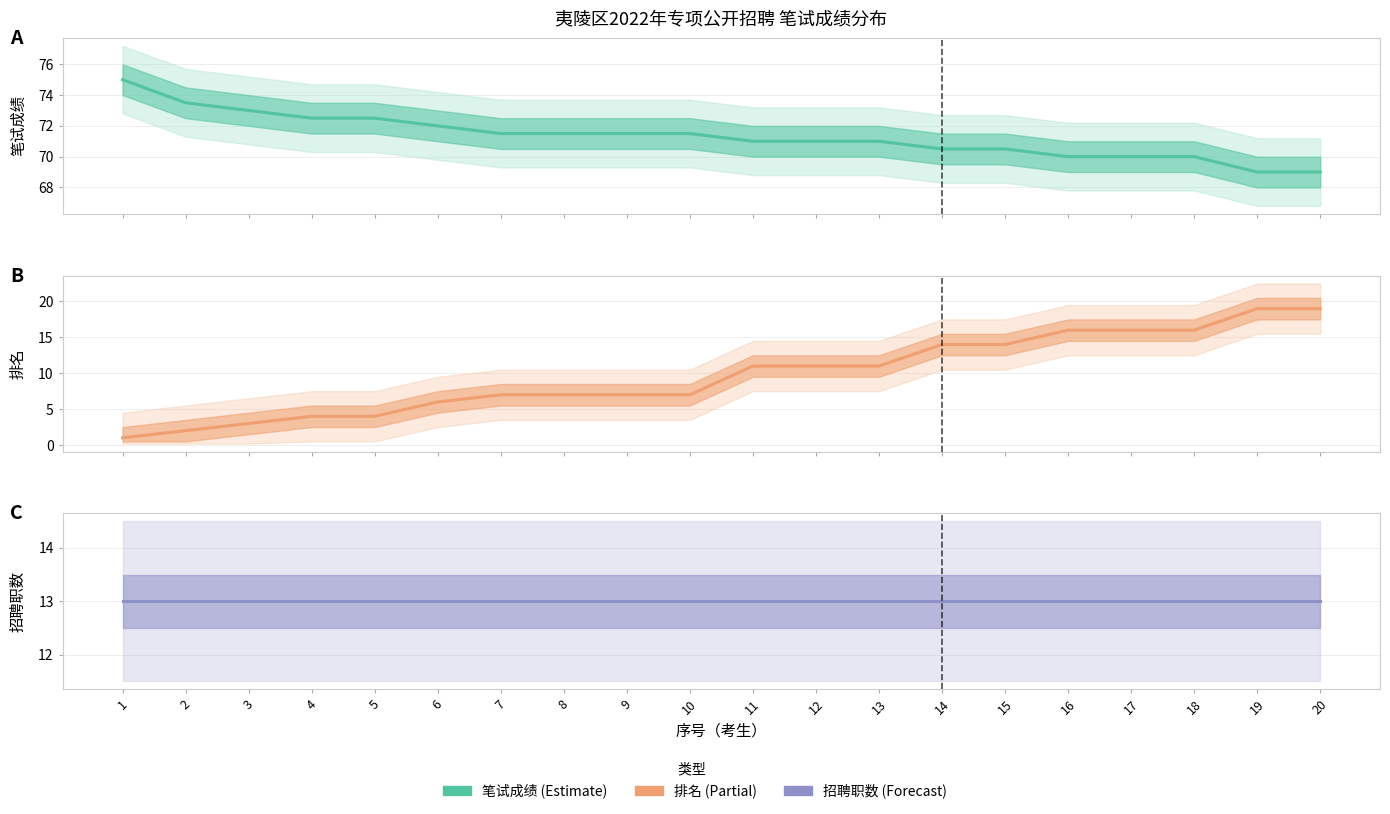

What is the maximum value shown in the chart?

75.0